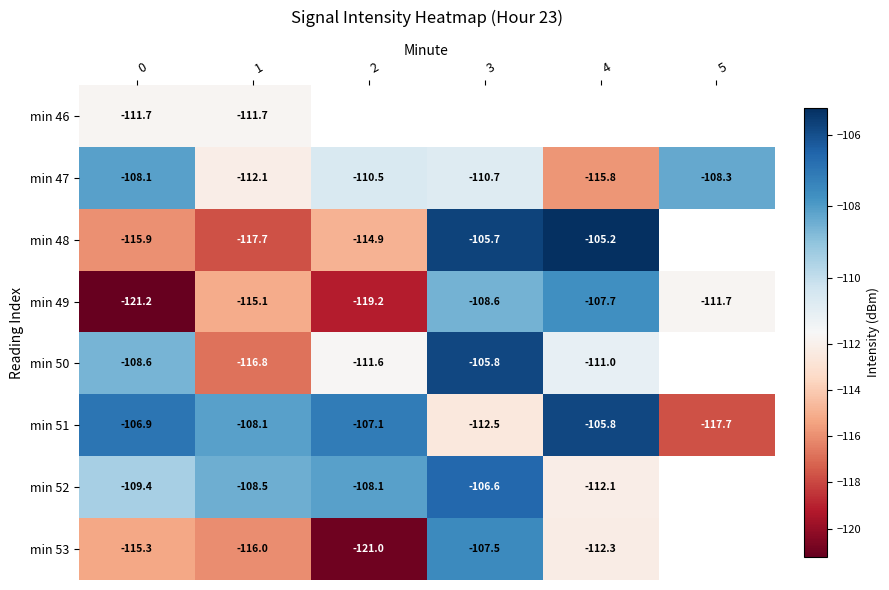

What is the smallest value displayed?

-121.2